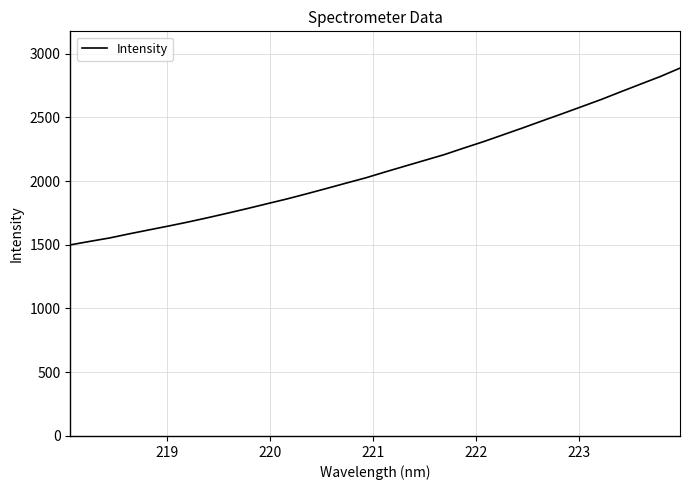

What is the minimum value shown in the chart?

1498.9